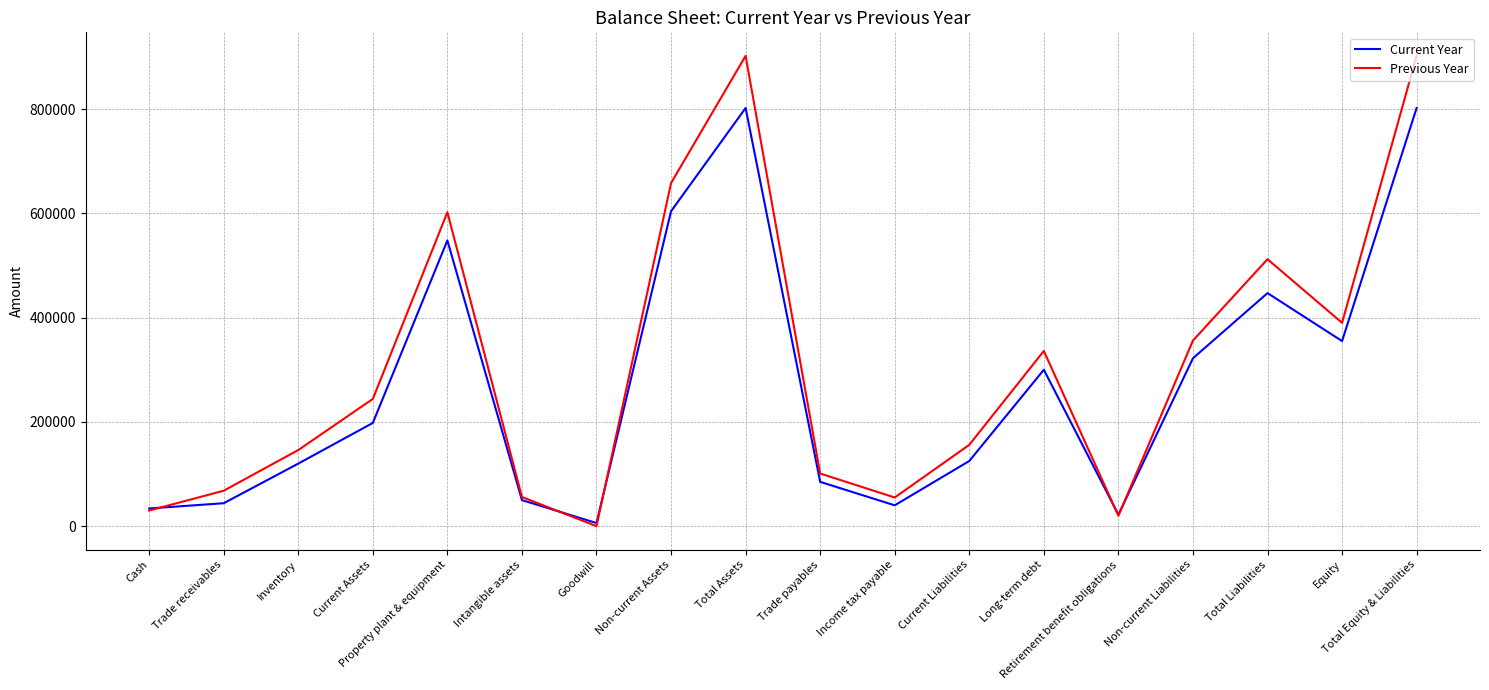

What is the difference between the highest and lowest values at Trade payables?

16000